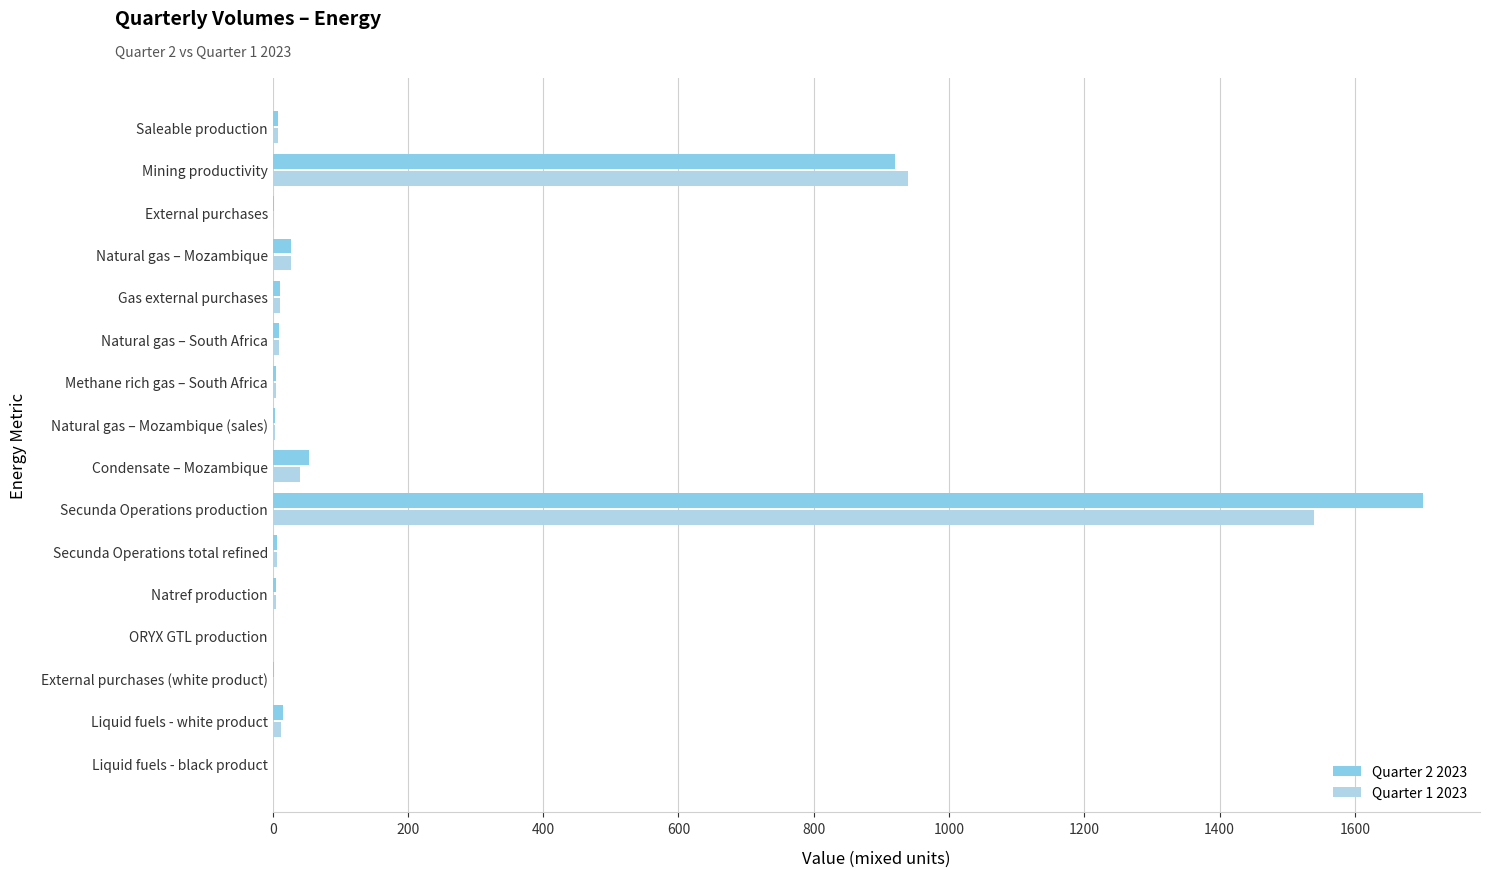

At which category is the sum across all series the highest?

Secunda Operations production